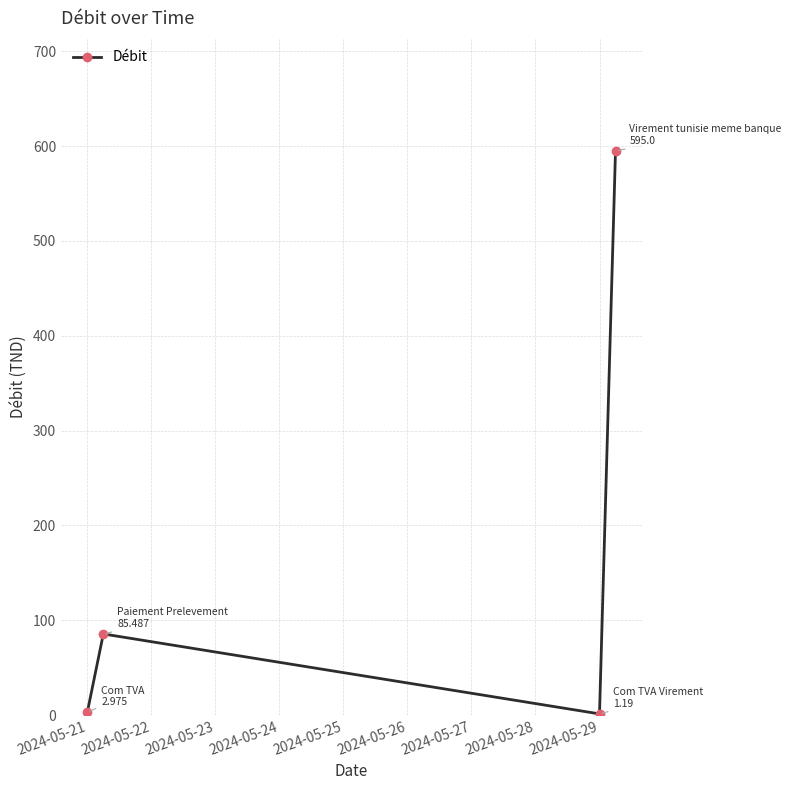

True or false: there are more than 1 points higher than both neighbors.

False